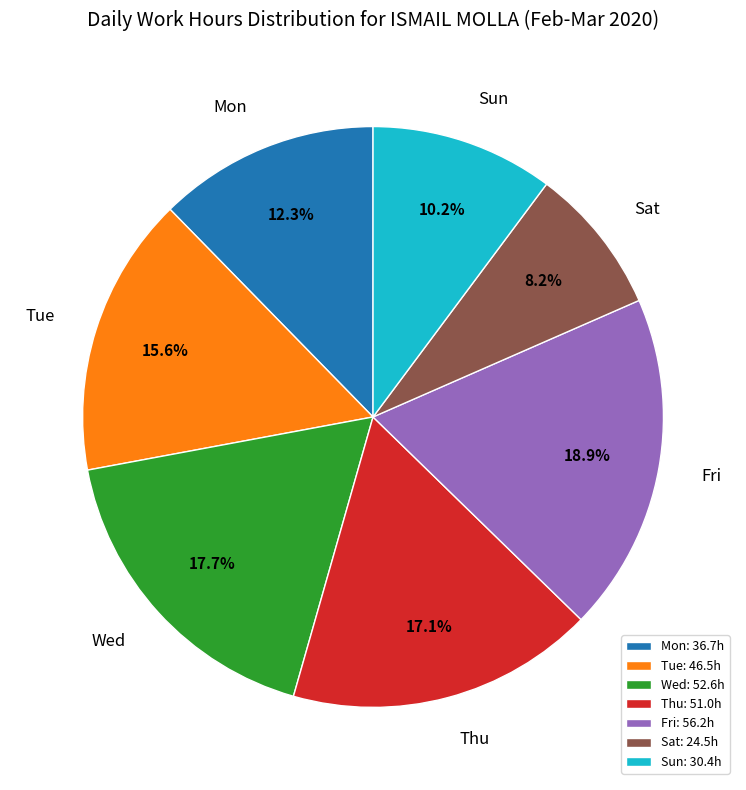

How many slices are in this pie chart?

7